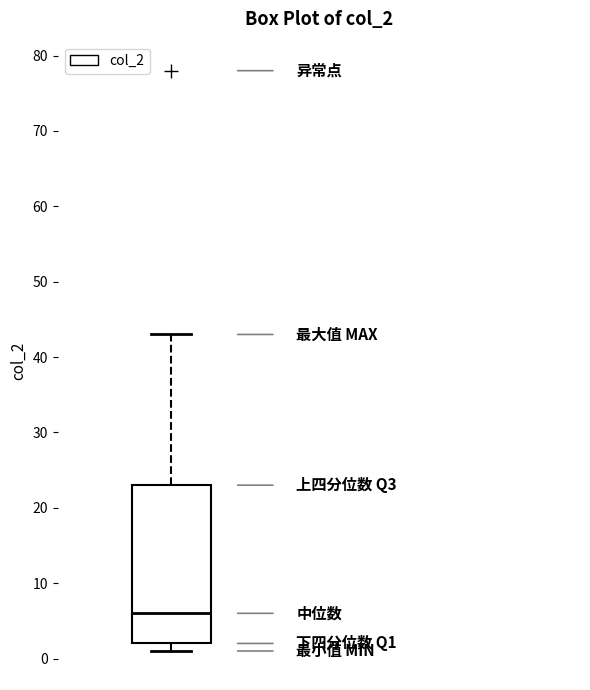

Read this box plot against the y-axis: the position of the median line, the range covered by the box, and the ends of both whiskers. The values are not printed on the chart, so give them approximately, as read against the axis.

median 6, box 2 to 23, whiskers 1 to 43